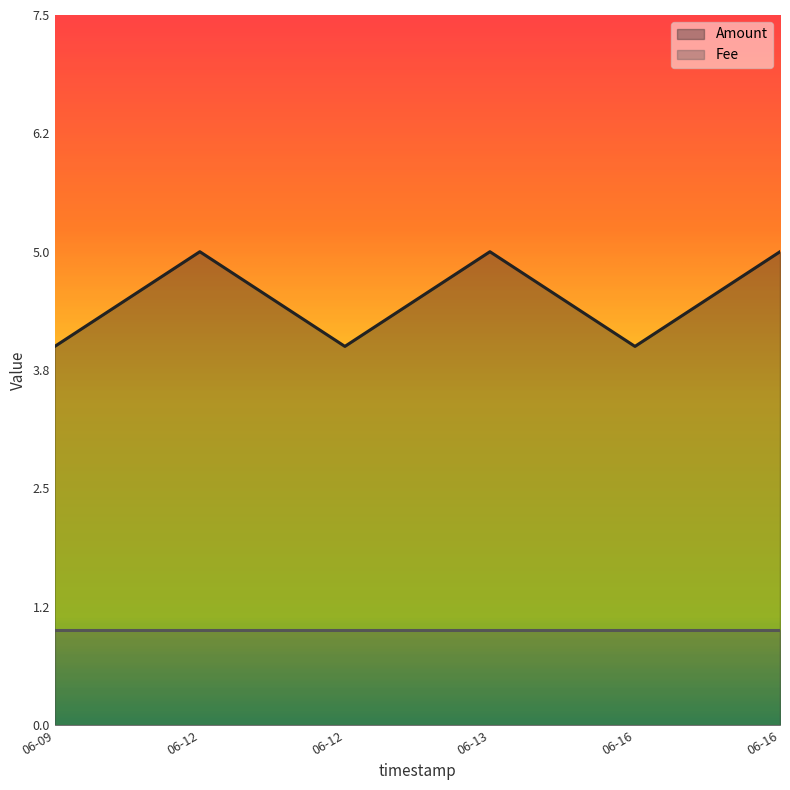

Count the number of categories in the chart.

6